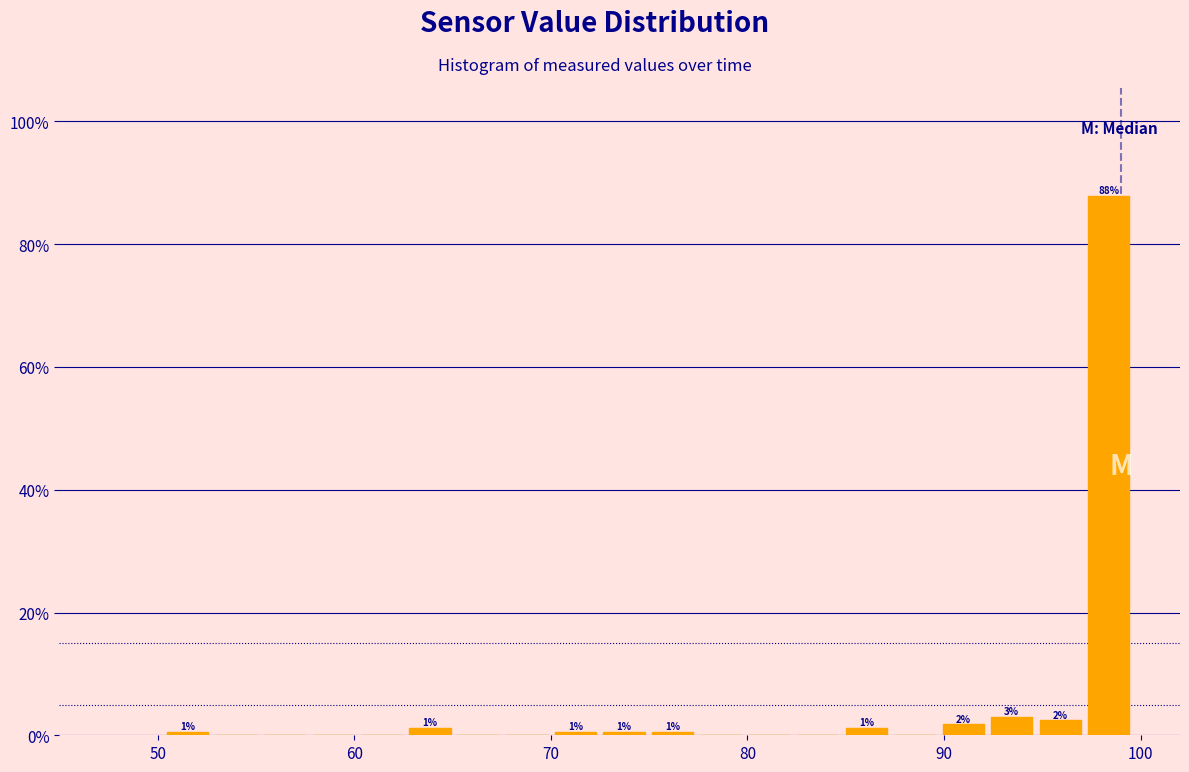

Around what value on the x-axis is the tallest bar? Give the approximate position of its centre, as read against the axis.

98